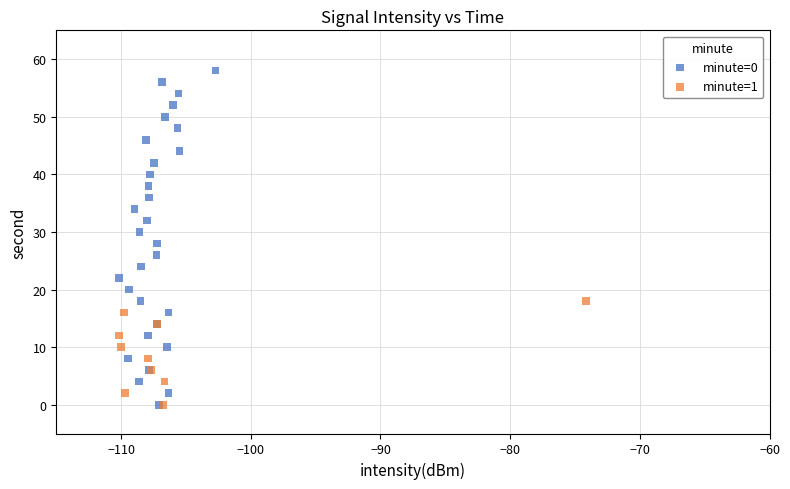

Which series reaches the maximum Y coordinate?

minute=0